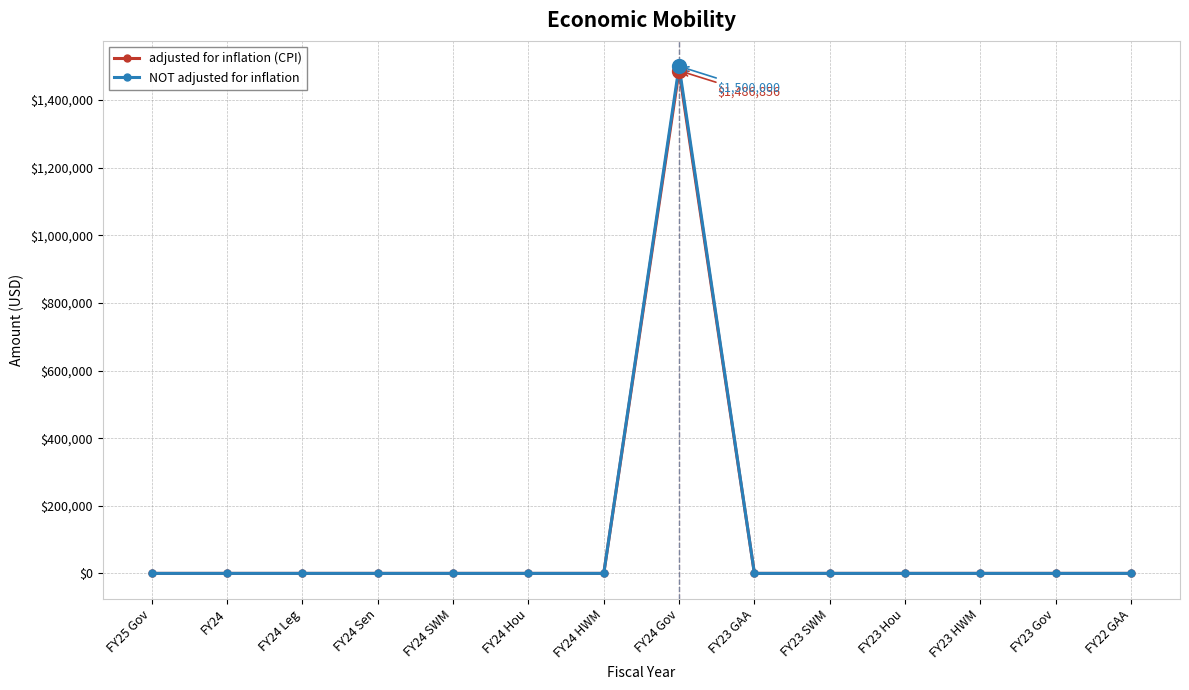

What is the difference between the maximum and minimum values in the adjusted for inflation (CPI) series?

1486856